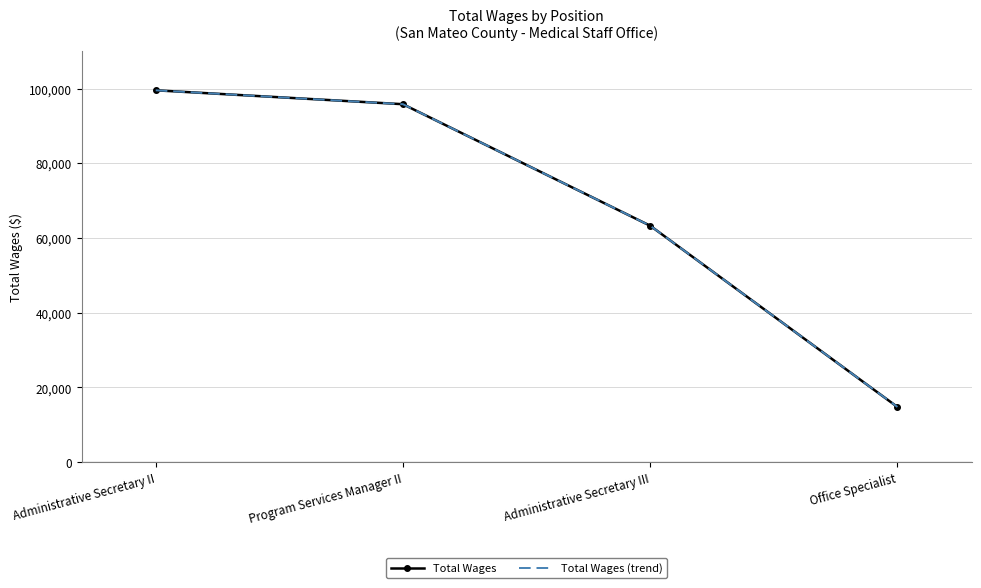

What is the approximate value of Total Wages at Office Specialist, to the nearest 10?

14780